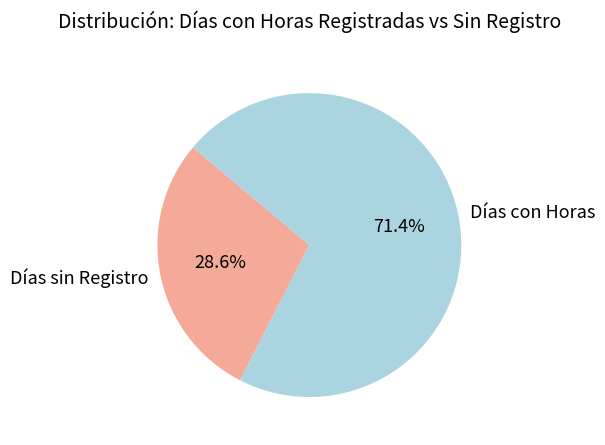

What is the total percentage of Días sin Registro and Días con Horas?

100.0%